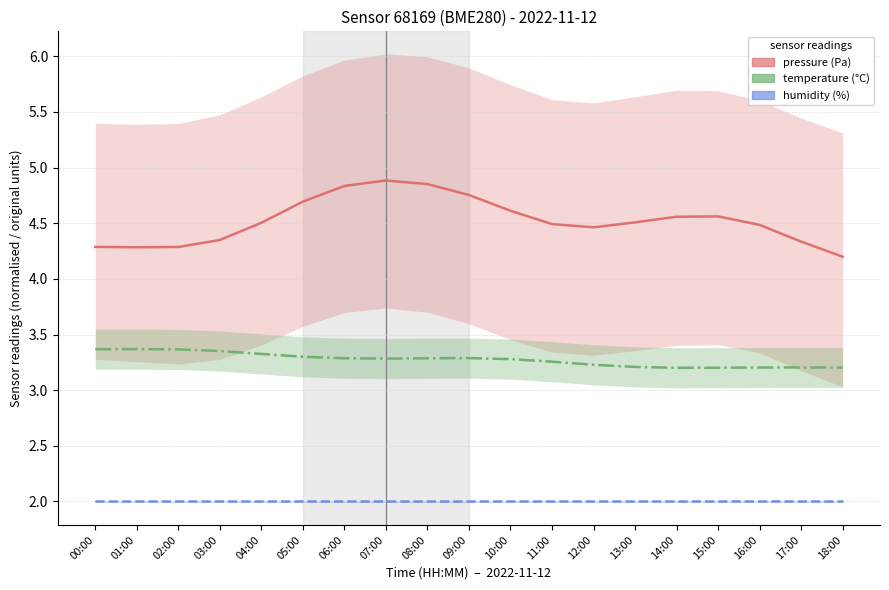

At how many categories does at least one series exceed 4?

19